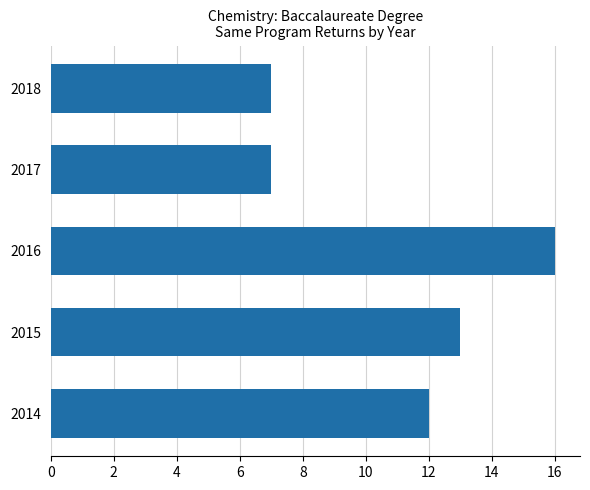

Count the number of categories in the chart.

5